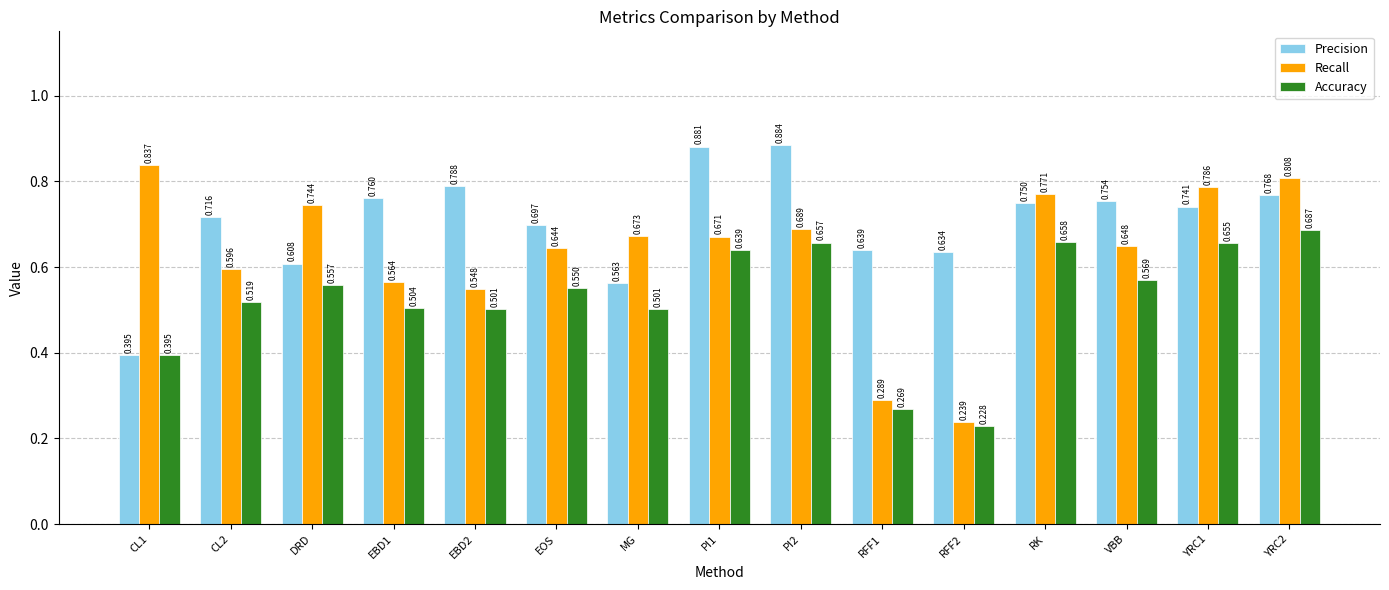

List the series in order of their peak value, lowest first.

Accuracy, Recall, Precision